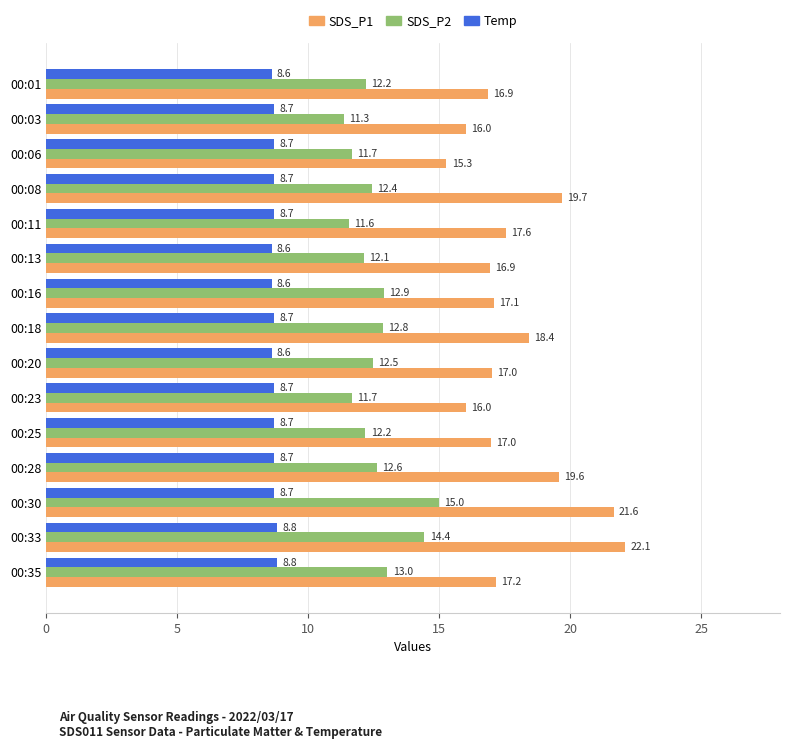

Is the value of SDS_P1 at 00:23 greater than the value of Temp at 00:35?

Yes